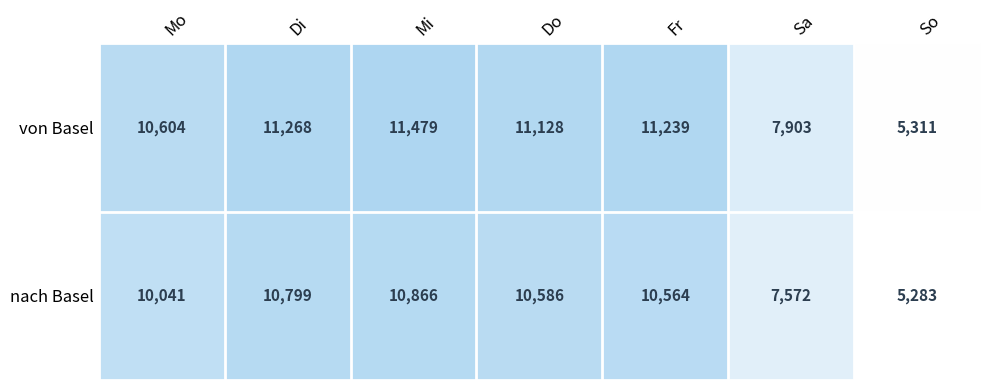

Rank the series by their maximum value, from lowest to highest.

nach Basel, von Basel